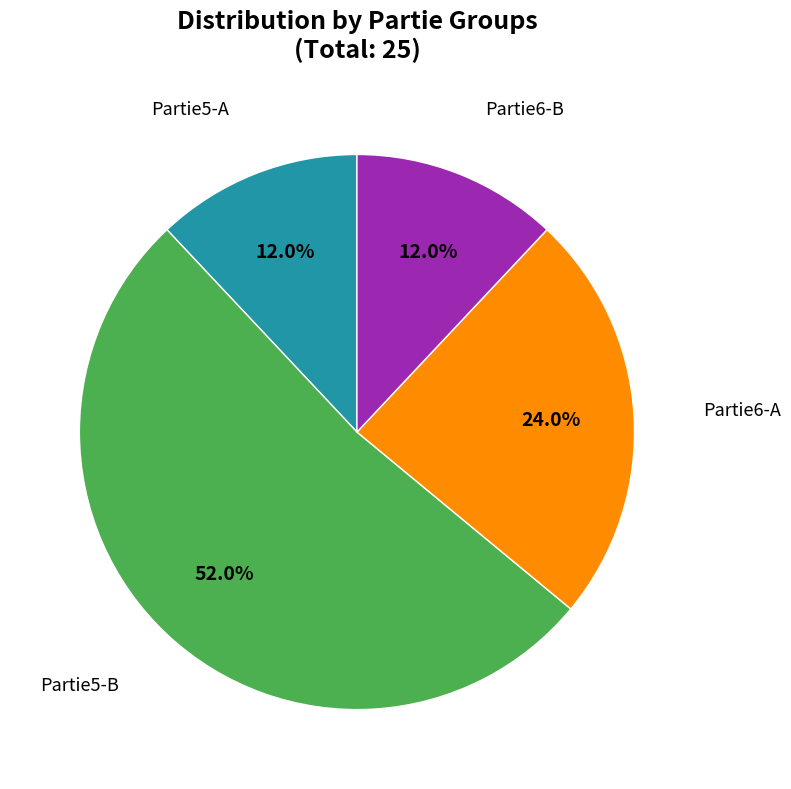

Is there a majority slice in this chart?

Yes